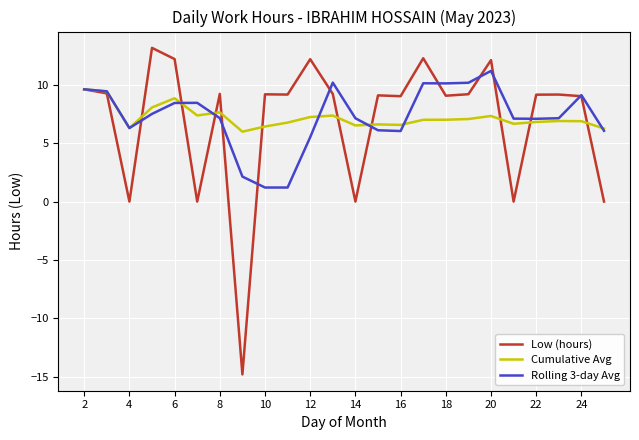

Which series has the widest spread of values?

Low (hours)